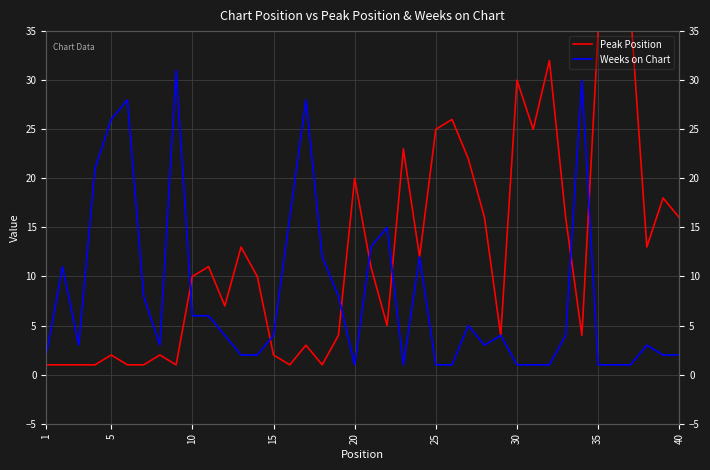

Which series has the largest total across all categories?

Peak Position